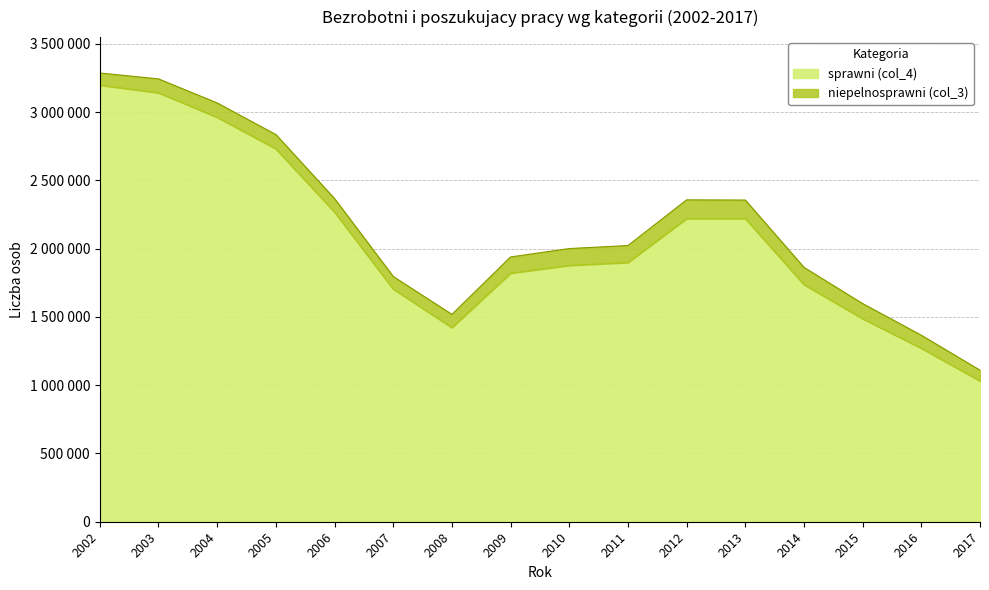

What is the ratio of the value at 2007 to the value at 2005?

0.6